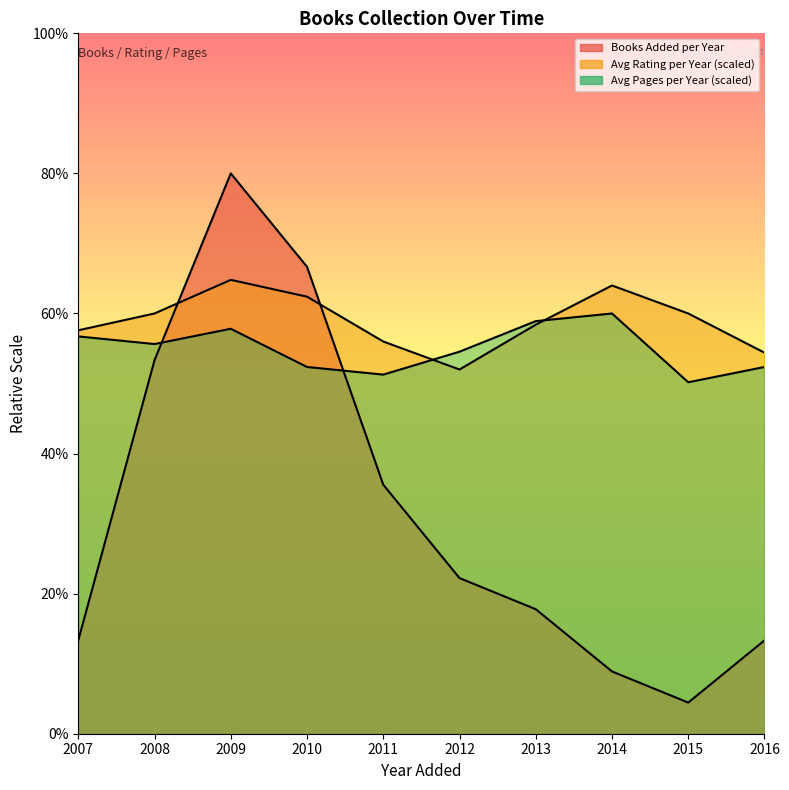

At 2009, list the series in order from smallest to largest.

Avg Pages per Year, Avg Rating per Year, Books Added per Year